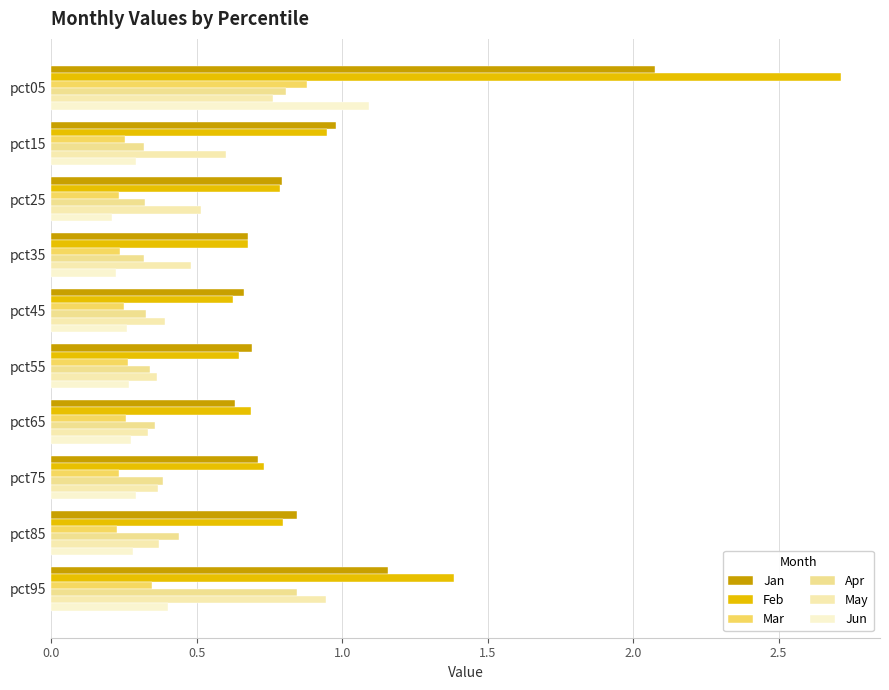

What position from the left is 1.0?

3